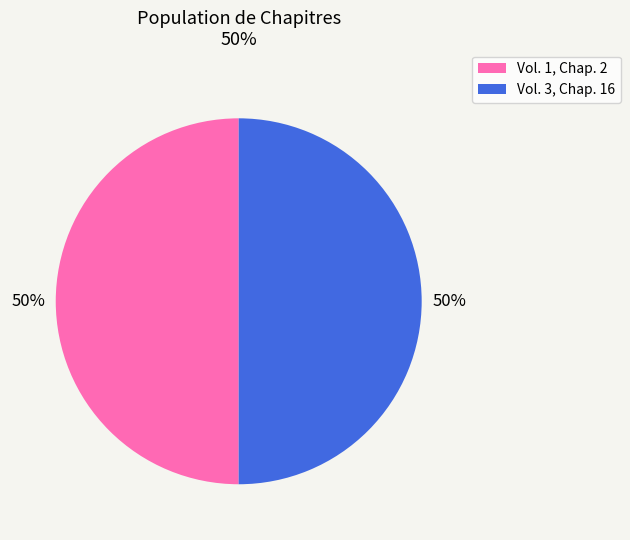

To the nearest percent, what is the combined percentage of Vol. 3, Chap. 16 and Vol. 1, Chap. 2?

100%